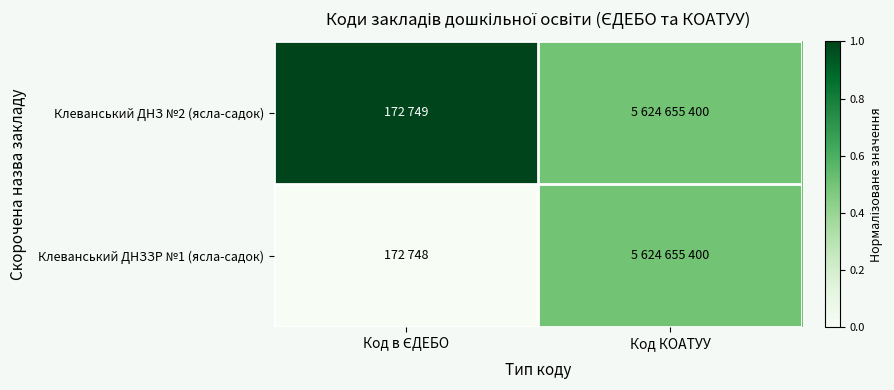

Reading right to left, what are all the values shown in this chart?

Клеванський ДНЗ №2 (ясла-садок): Код КОАТУУ=0.5	Код в ЄДЕБО=1.0
Клеванський ДНЗЗР №1 (ясла-садок): Код КОАТУУ=0.5	Код в ЄДЕБО=0.0